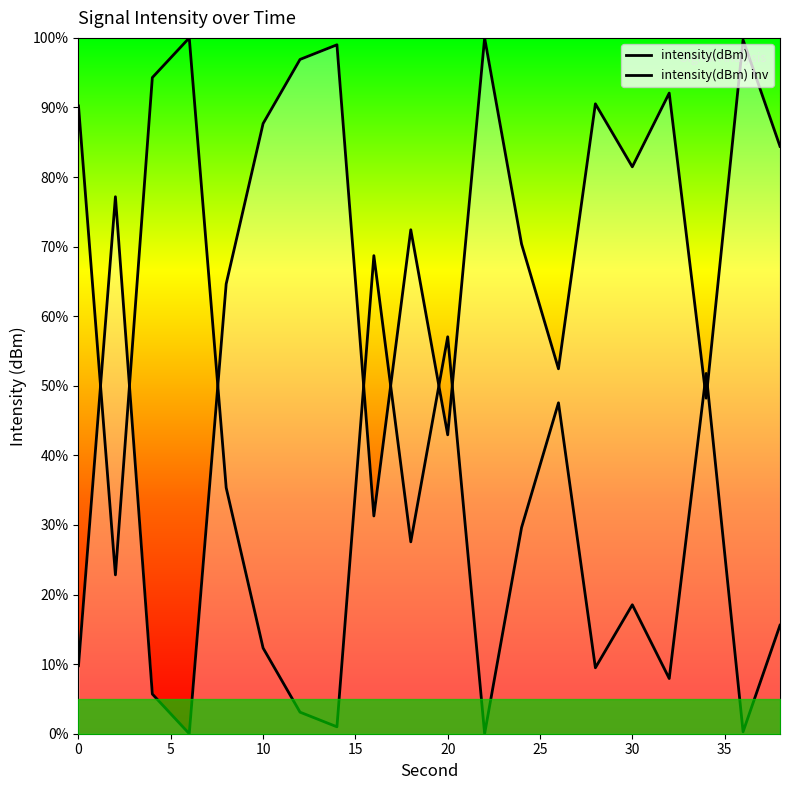

Rank the categories by value from lowest to highest.

22, 36, 14, 12, 32, 28, 10, 38, 30, 2, 18, 24, 8, 26, 34, 20, 16, 0, 4, 6